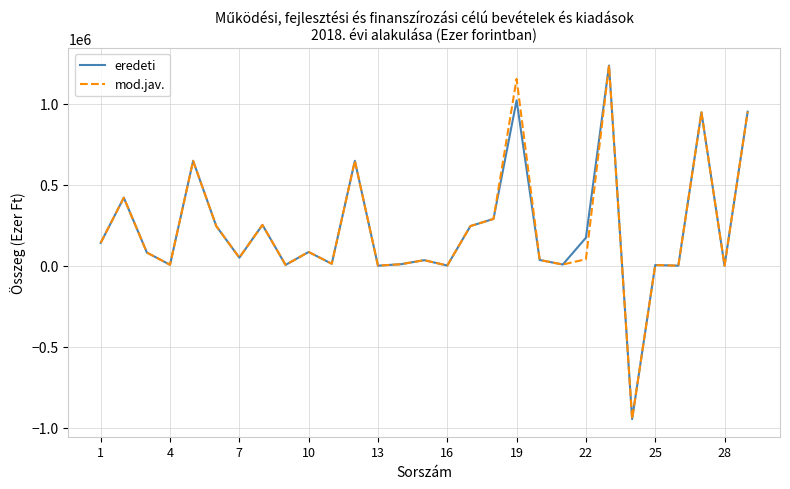

What is the minimum value for mod.jav.?

-947568